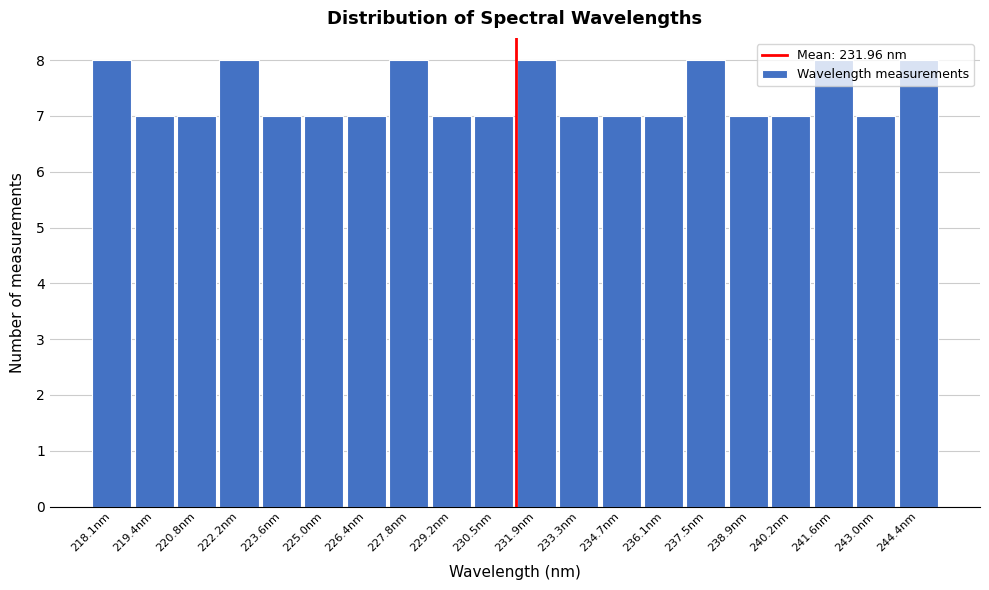

Approximately how many times larger is the value at 238.9nm compared to 230.5nm?

1.0